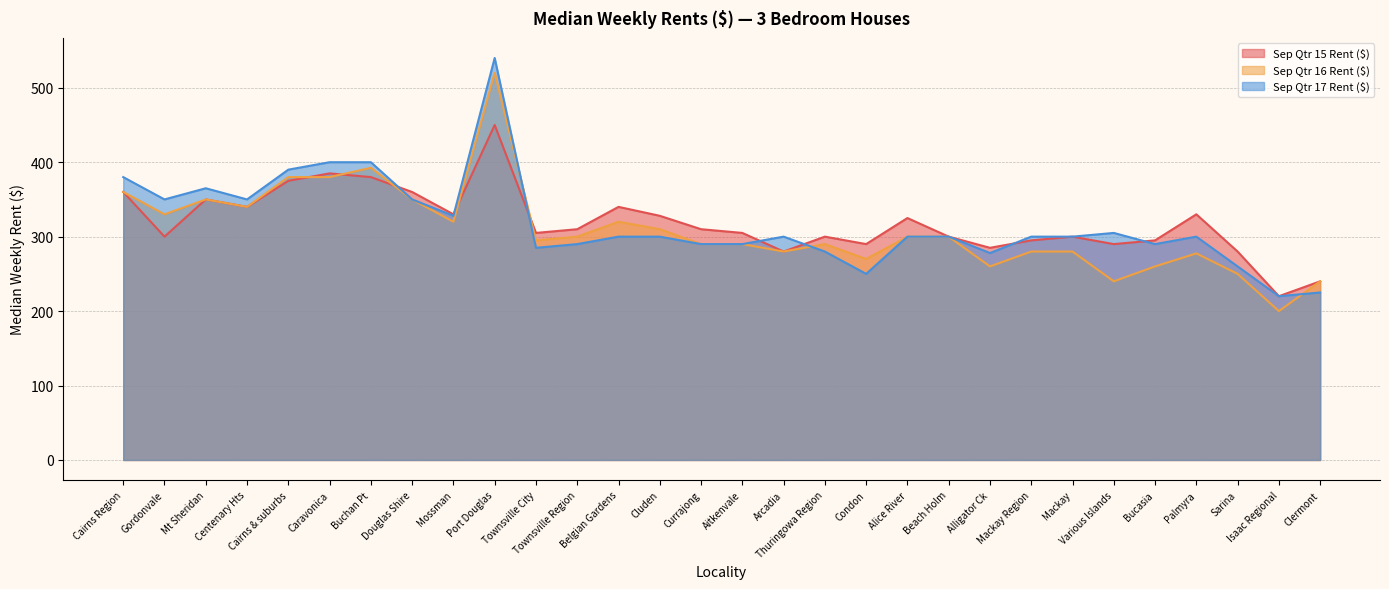

At which category is the sum across all series the highest?

Port Douglas